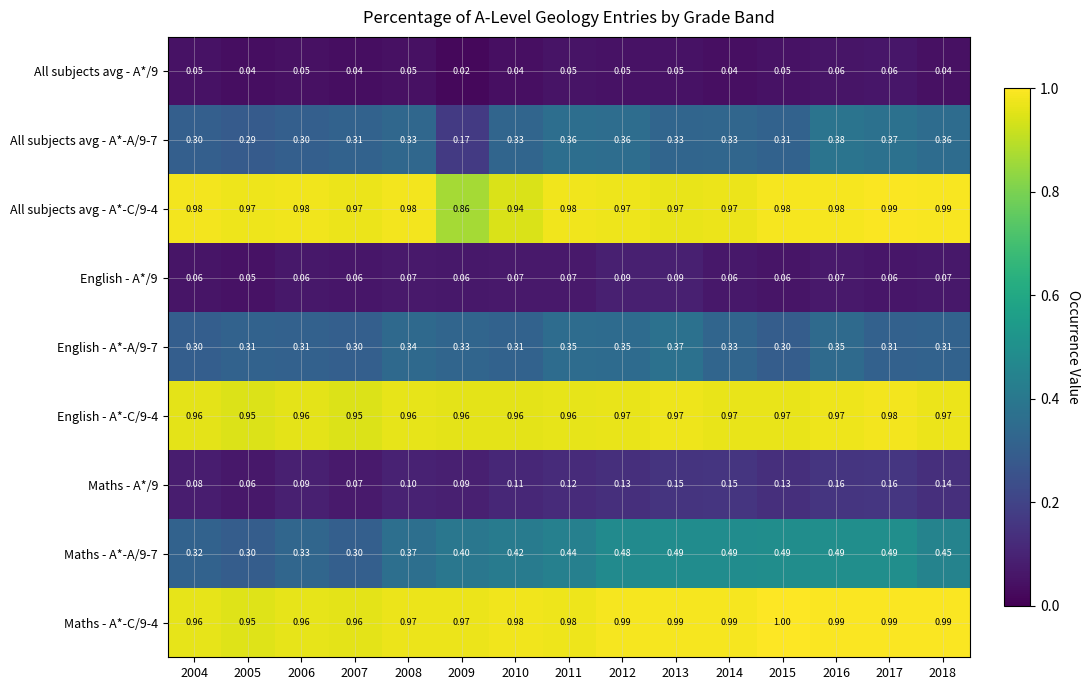

Is the value of English - A*/9 at 2007 greater than the value of Maths - A*-C/9-4 at 2018?

No